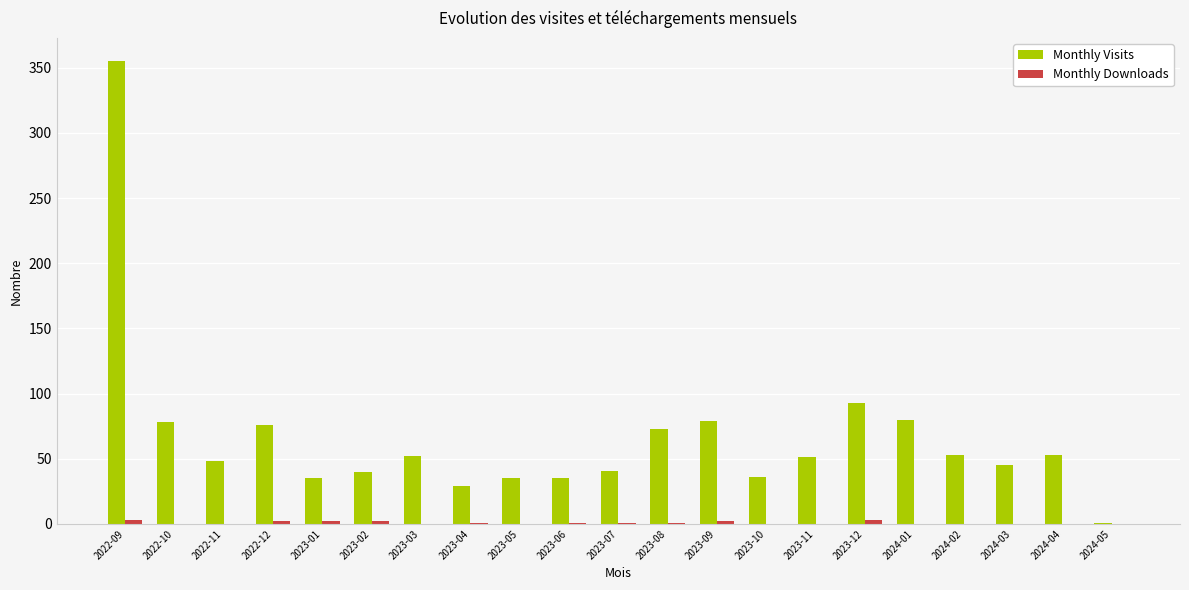

What is the total value across all series at 2023-05?

35